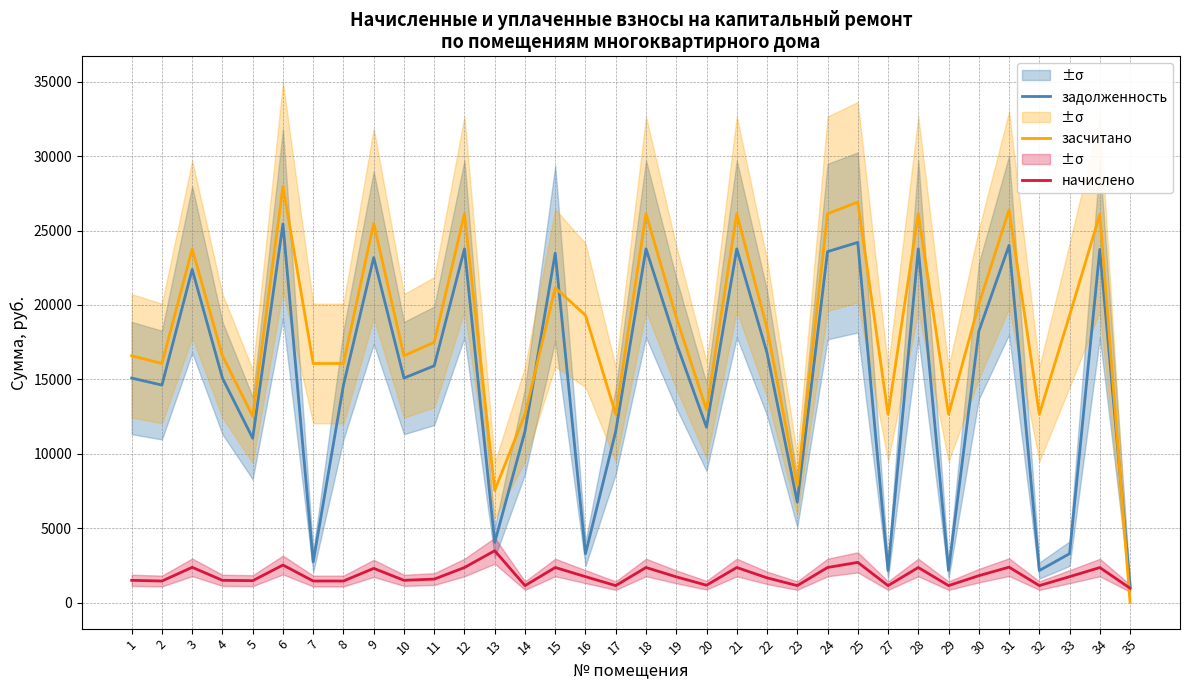

Reading left to right, transcribe all the data shown in this chart.

задолженность: 1=15086.6	2=14615.0	3=22387.2	4=15086.6	5=11043.7	6=25438.9	7=2736.1	8=14615.0	9=23179.9	10=15086.6	11=15911.8	12=23769.4	13=4048.2	14=11511.4	15=23478.2	16=3287.8	17=11511.4	18=23769.4	19=17443.9	20=11786.4	21=23769.4	22=16776.0	23=6747.4	24=23581.5	25=24201.4	27=2155.1	28=23769.4	29=2155.1	30=18229.7	31=24005.0	32=2155.1	33=3287.8	34=23730.0	35=1125.0
засчитано: 1=16584.2	2=16065.8	3=23758.4	4=16584.2	5=12517.9	6=27964.2	7=16065.8	8=16065.8	9=25480.9	10=16584.2	11=17491.3	12=26128.9	13=7541.8	14=12654.1	15=21146.2	16=19305.1	17=12654.1	18=26128.9	19=19175.5	20=12956.4	21=26128.9	22=18441.3	23=7864.9	24=26128.9	25=26906.1	27=12654.1	28=26128.9	29=12654.1	30=20039.3	31=26387.9	32=12654.1	33=19305.1	34=26085.6	35=0.0
начислено: 1=1497.6	2=1450.8	3=2371.2	4=1497.6	5=1474.2	6=2525.3	7=1450.8	8=1450.8	9=2301.0	10=1497.6	11=1579.5	12=2359.5	13=3486.6	14=1142.7	15=2359.5	16=1743.3	17=1142.7	18=2359.5	19=1731.6	20=1170.0	21=2359.5	22=1665.3	23=1142.7	24=2359.5	25=2704.7	27=1142.7	28=2359.5	29=1142.7	30=1809.6	31=2382.9	32=1142.7	33=1743.3	34=2355.6	35=967.2